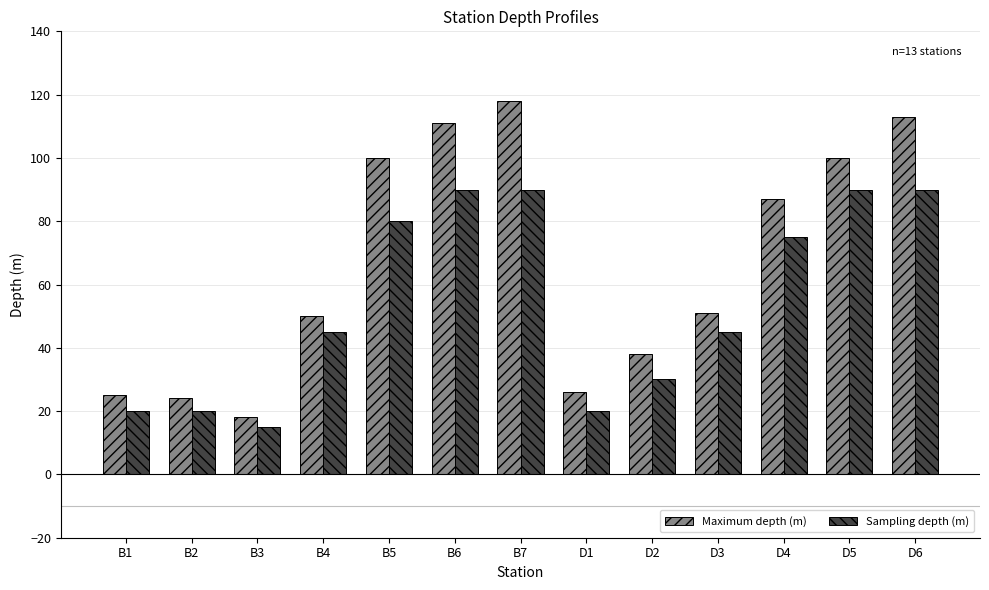

List the series in order of their peak value, lowest first.

Sampling depth (m), Maximum depth (m)